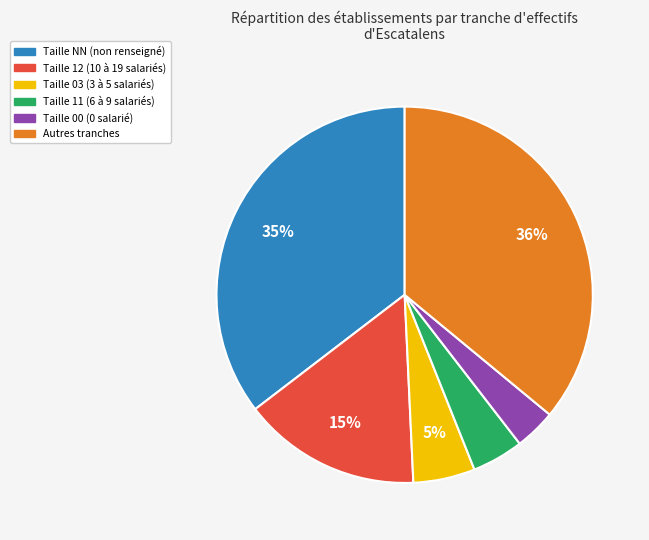

Does any single category account for the majority?

No